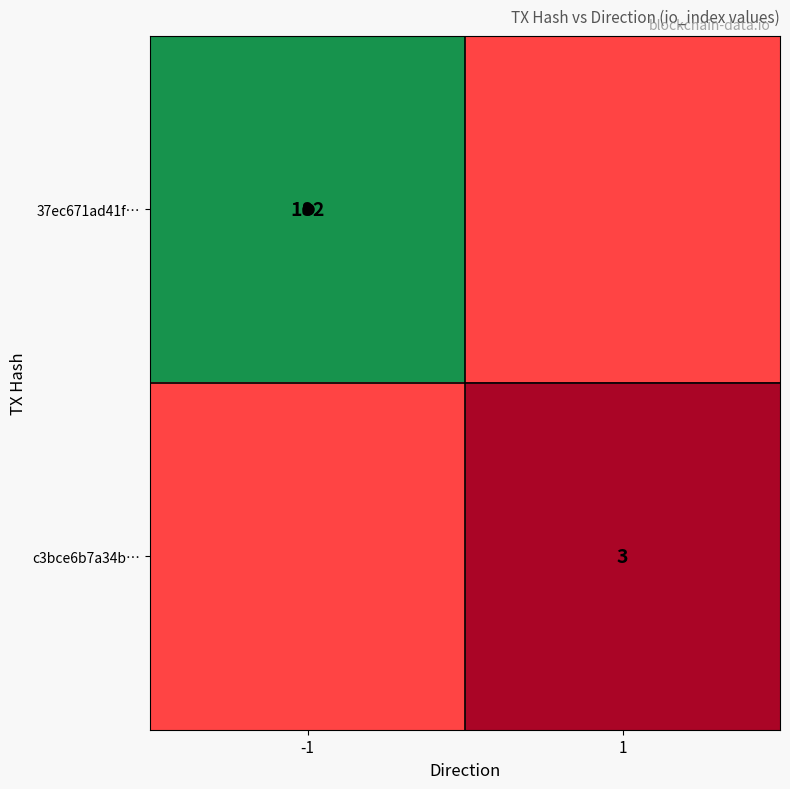

Is it true that 37ec671ad41f… equals 66 at -1?

False